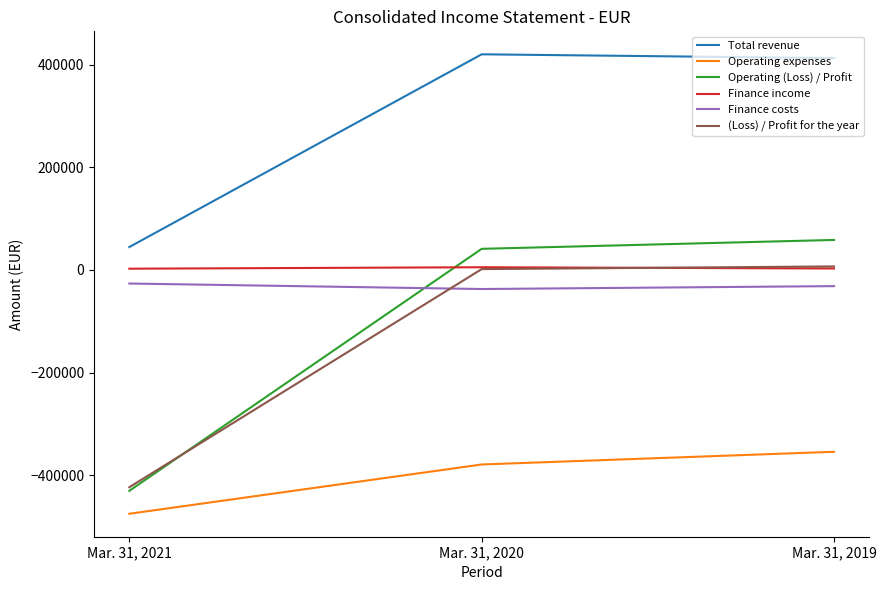

What is the highest value of the Operating (Loss) / Profit series?

58523